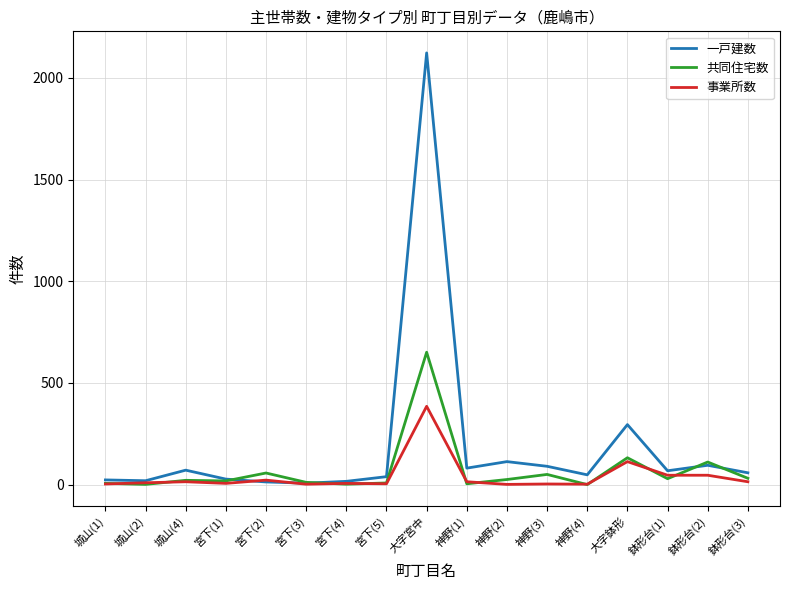

What is the spread (max minus min) of values at 宮下(1)?

21